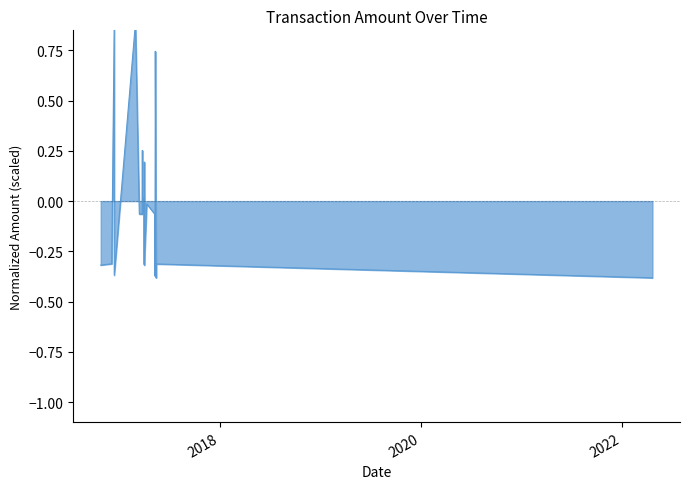

True or false: there are more than 0 points higher than both neighbors.

True